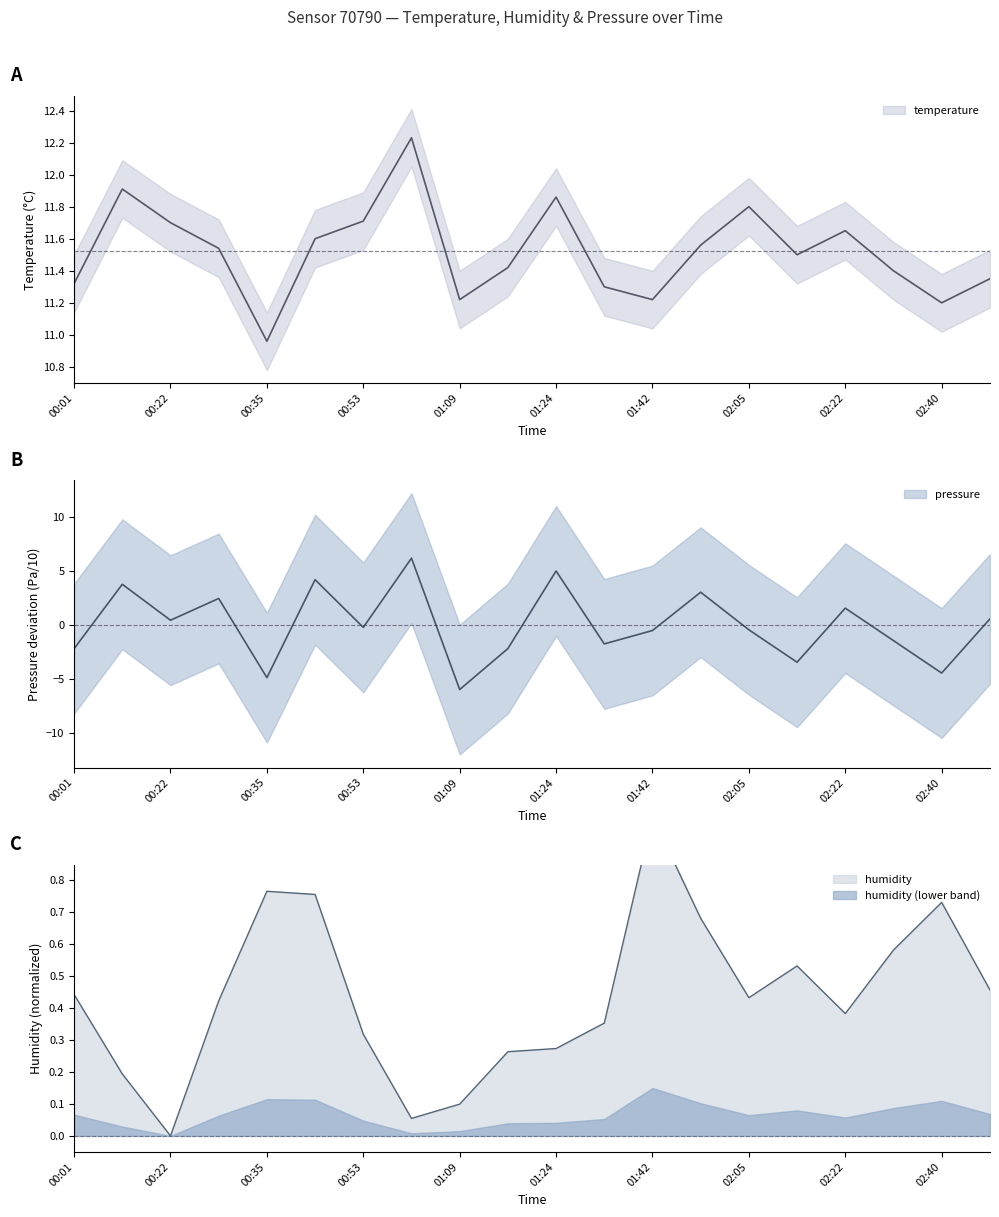

At which label does humidity reach its minimum?

00:22